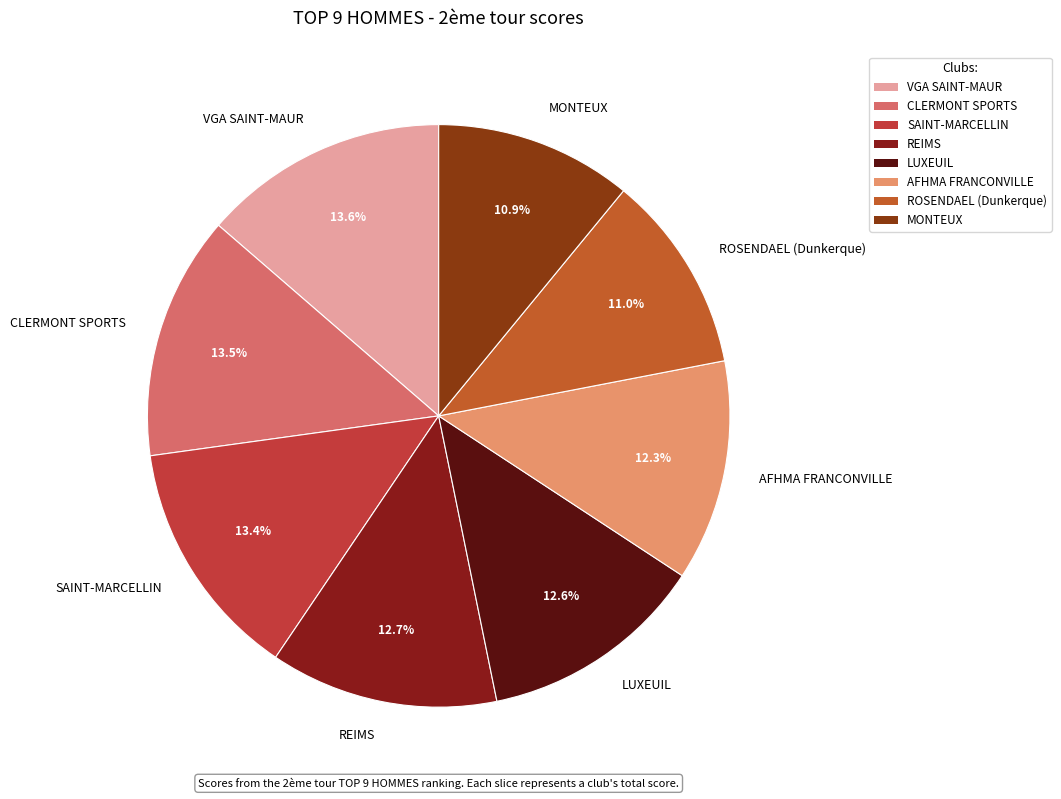

How many slices are in this pie chart?

8